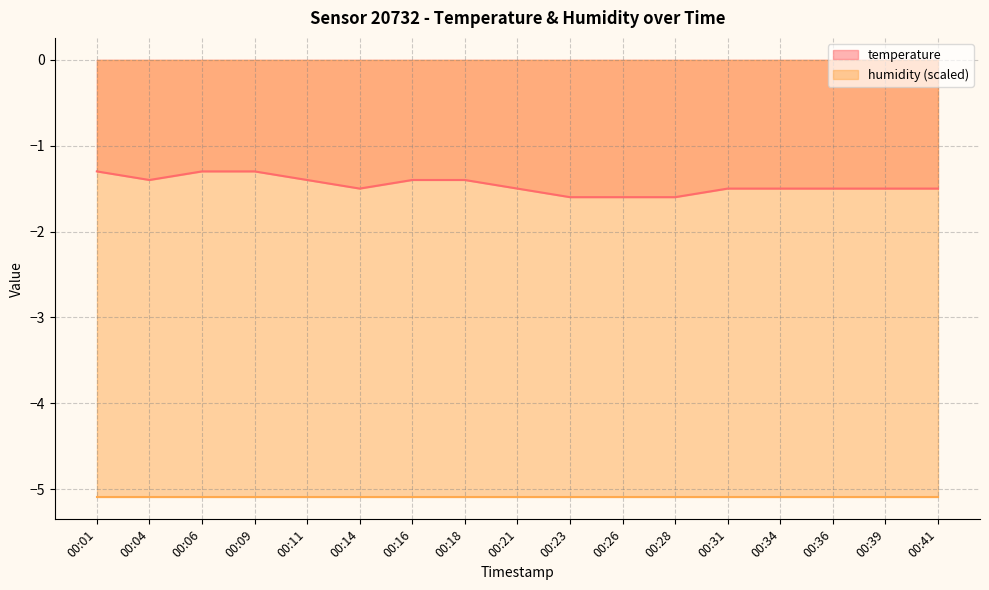

What is the average value?

-1.5